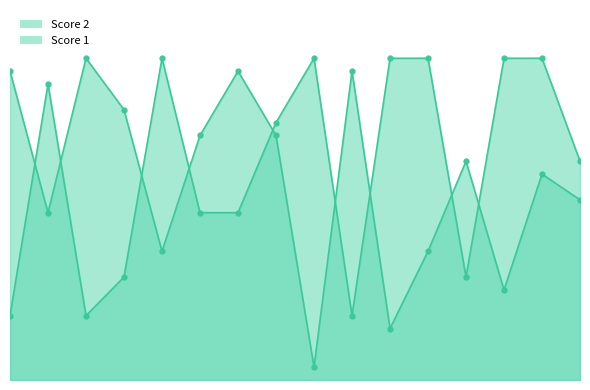

True or false: Score 2 has a value of 16 at 15.

True